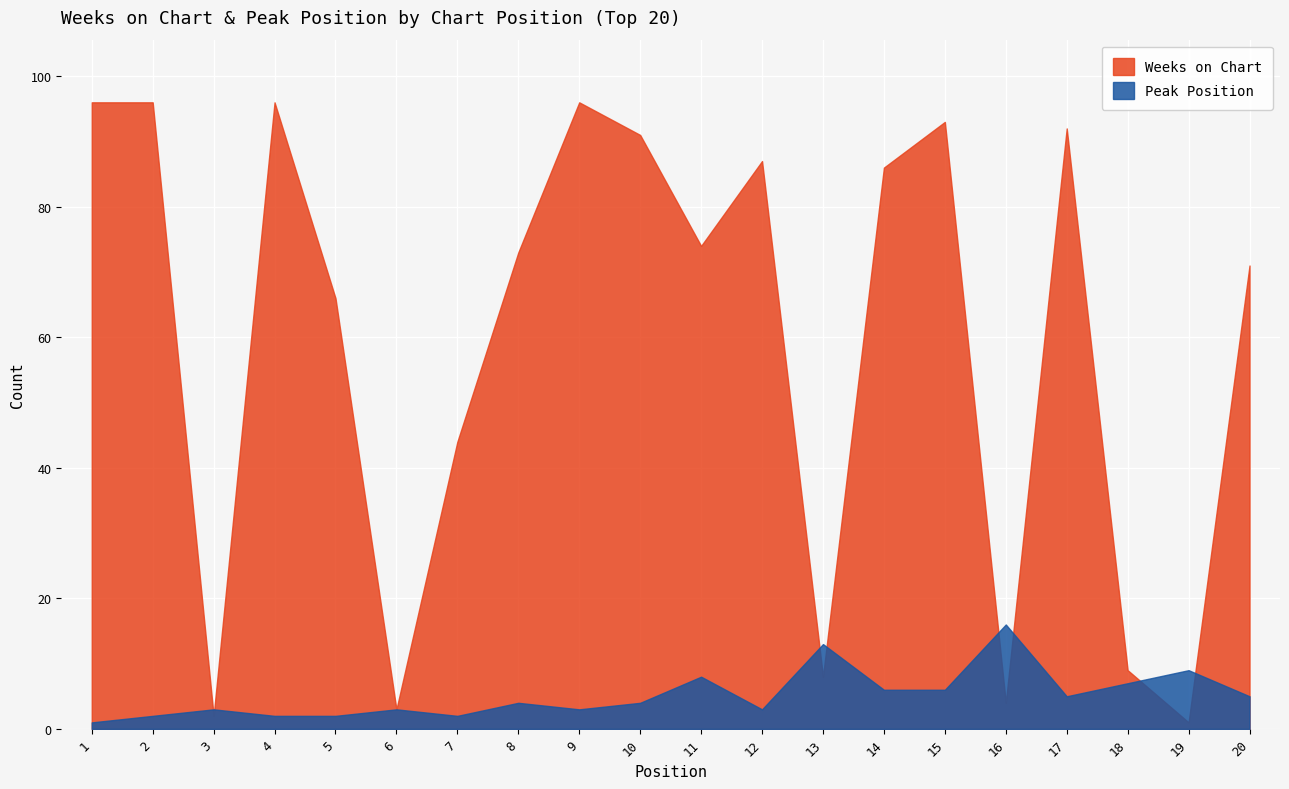

True or false: Peak Position and Weeks on Chart cross at least once.

True